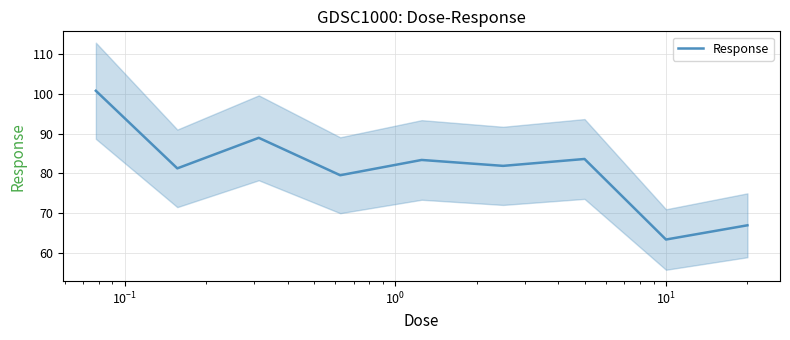

What is the lowest value of the Response series?

63.4